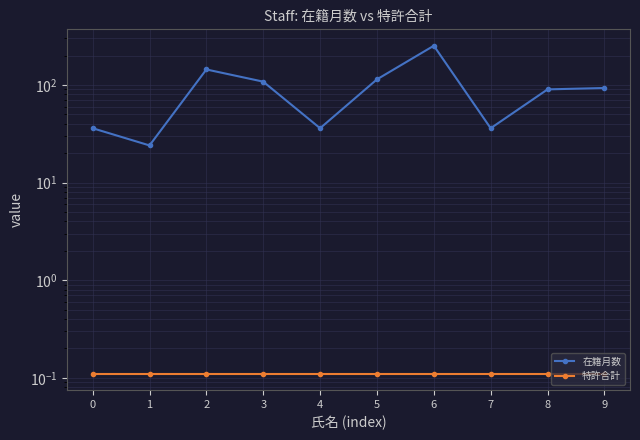

Rank the categories by 在籍月数 value from highest to lowest.

6, 2, 5, 3, 9, 8, 0, 4, 7, 1